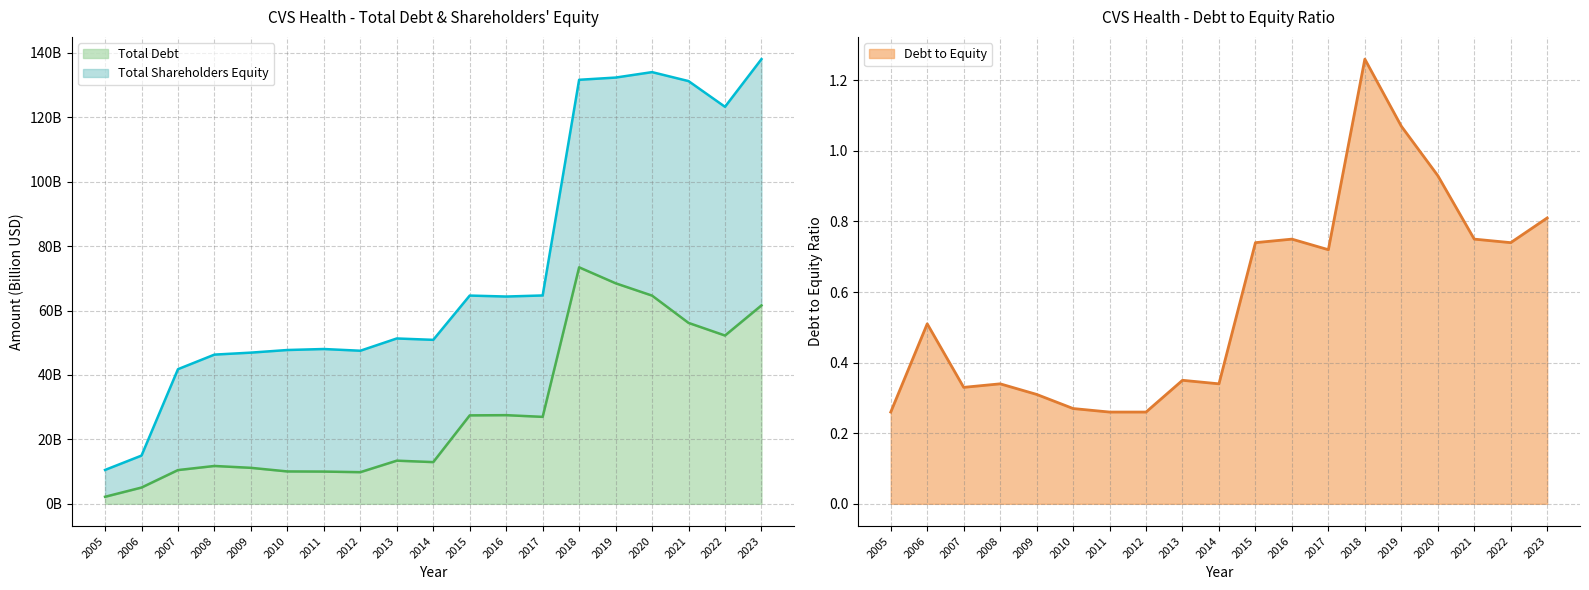

What is the minimum value for Debt to Equity?

0.3